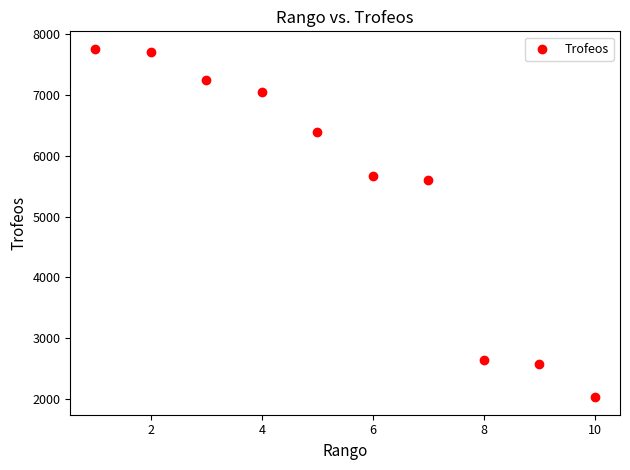

What is the range of Y values (max minus min)?

5739